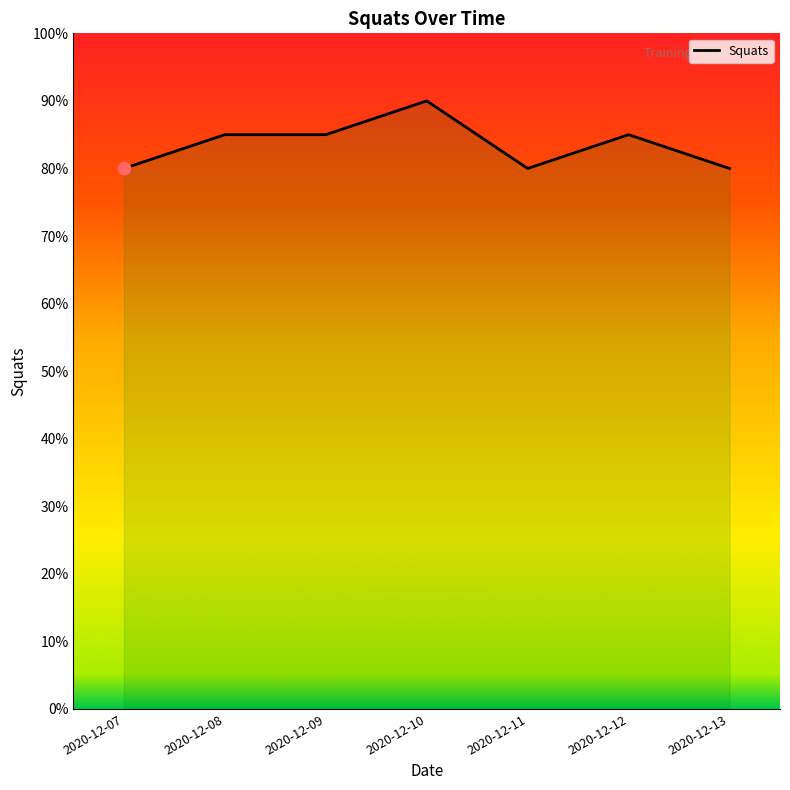

What is the ratio of the value at 2020-12-07 to the value at 2020-12-09?

0.9